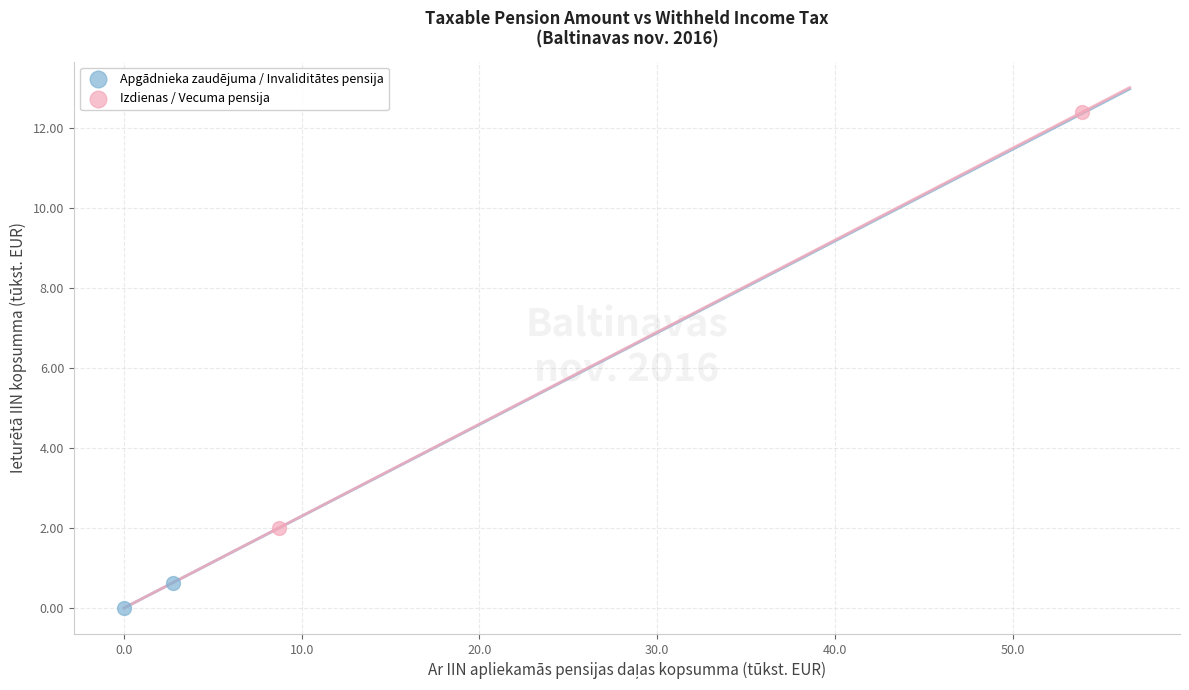

Which series reaches the minimum Y coordinate?

Apgādnieka zaudējuma / Invaliditātes pensija